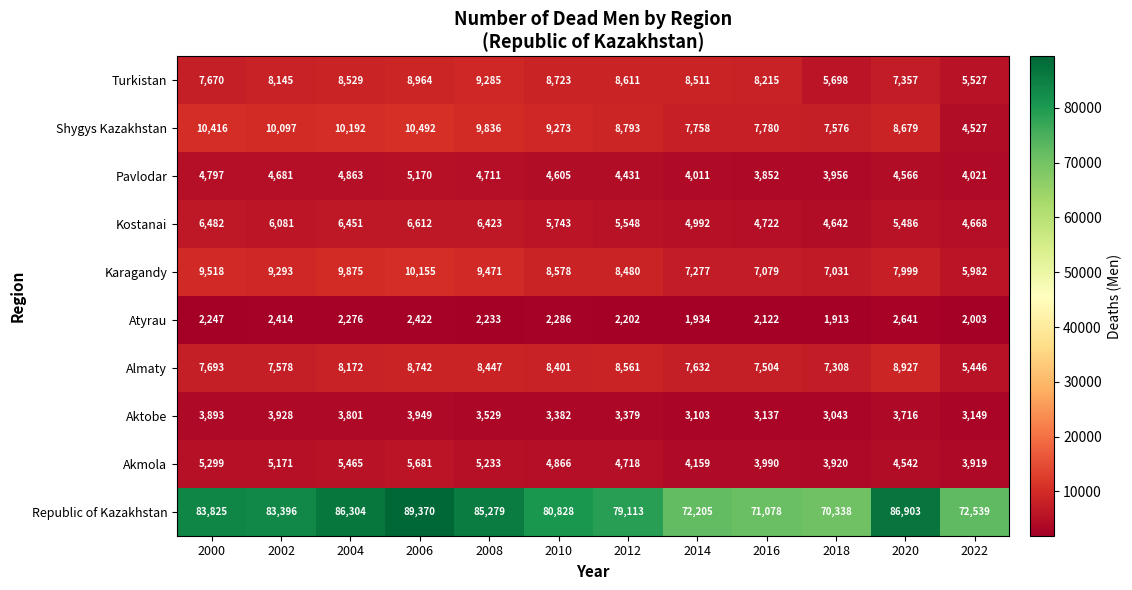

The Atyrau series shows 2286 at 2010. True or false?

True